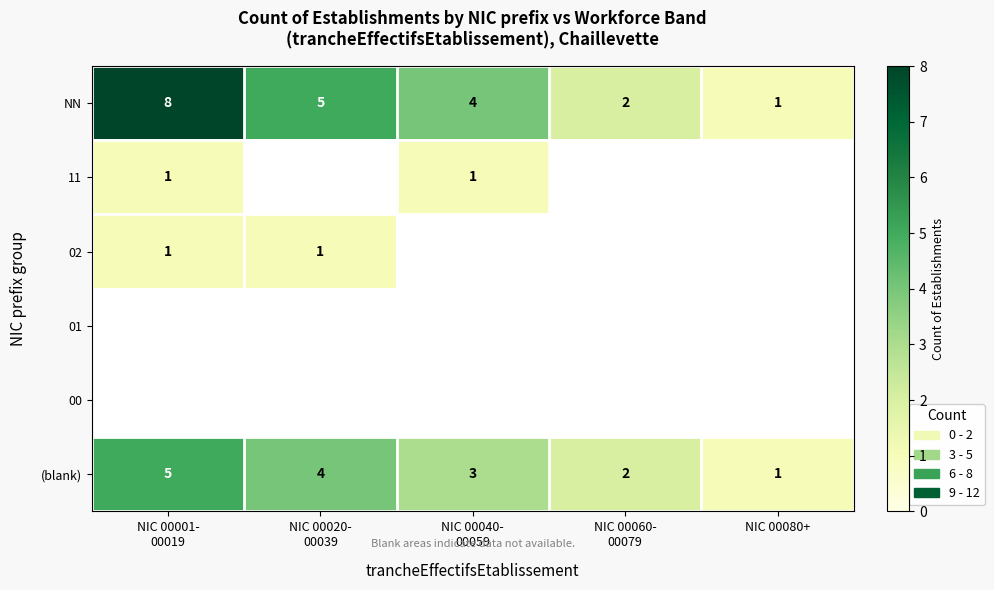

How many NN values are between 2 and 5?

3